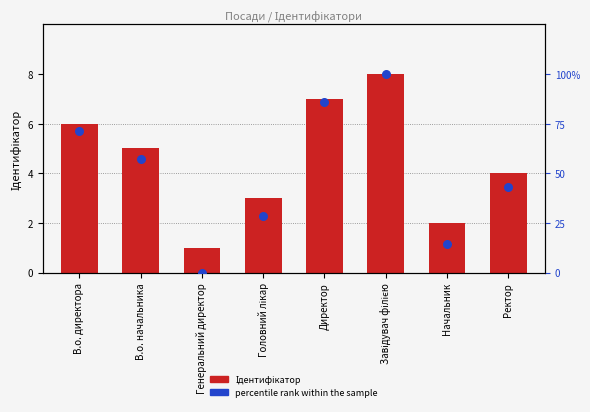

Which series has the largest total across all categories?

percentile rank within the sample